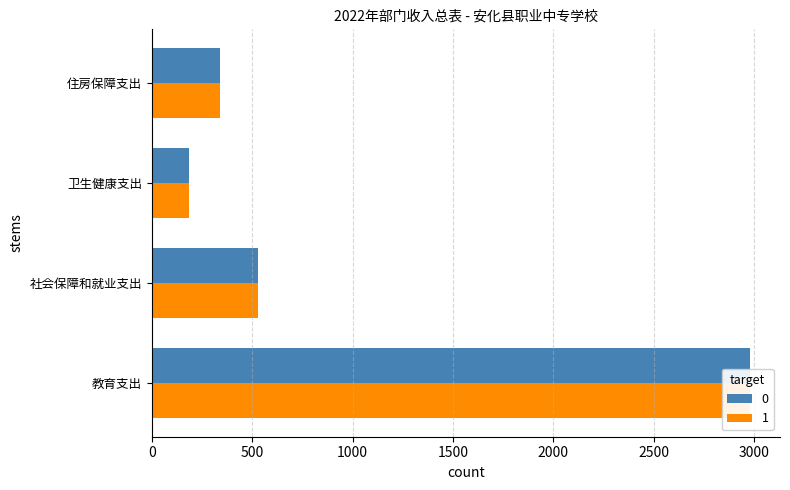

How many values in the 合计 series exceed 527?

2